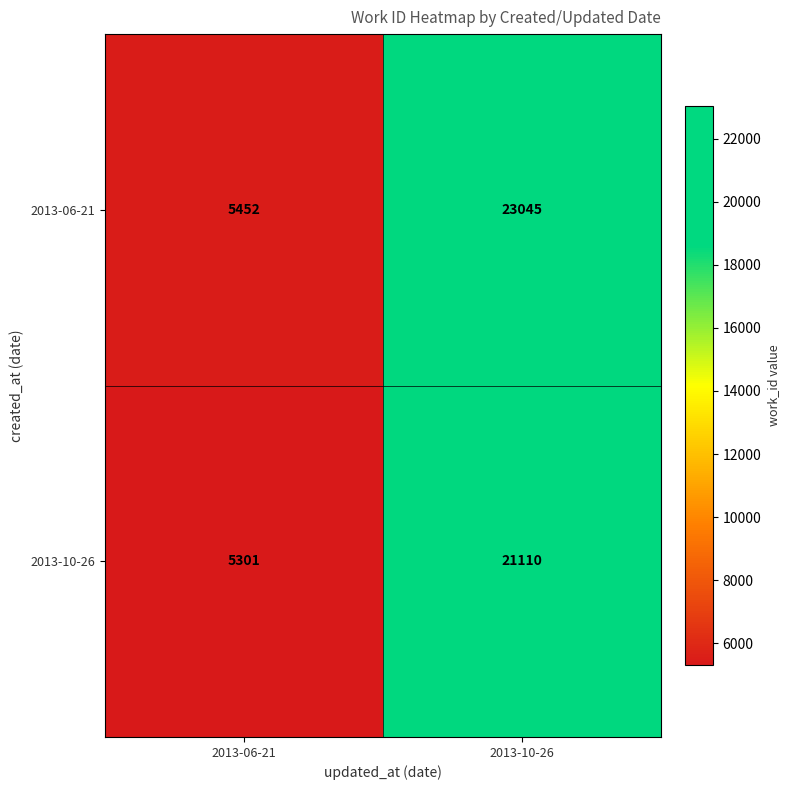

What is the difference between the maximum and minimum values in the 2013-06-21 series?

17593